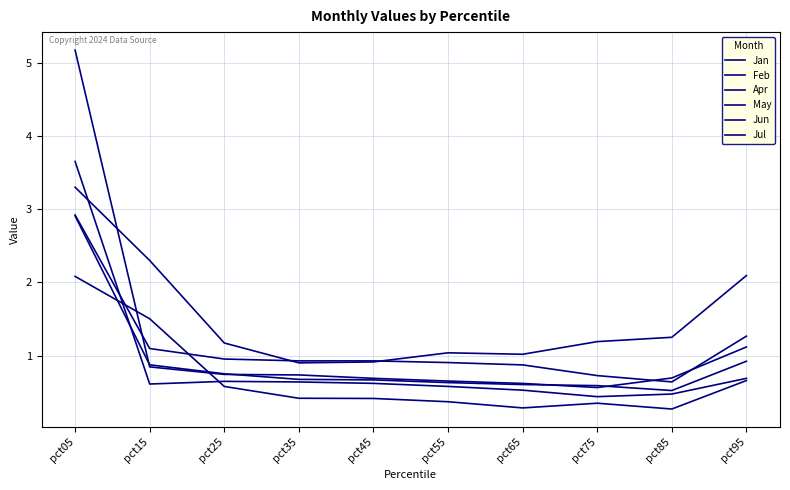

Is it true that May equals 0.7 at pct45?

False